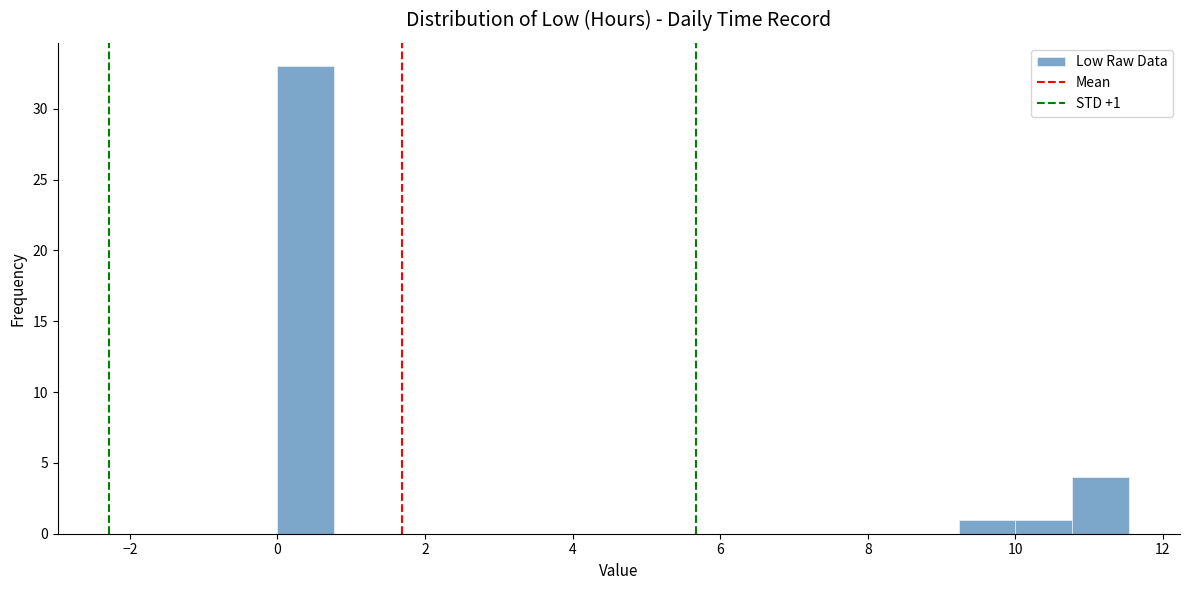

Around what value on the x-axis is the tallest bar? Give the approximate position of its centre, as read against the axis.

0.4